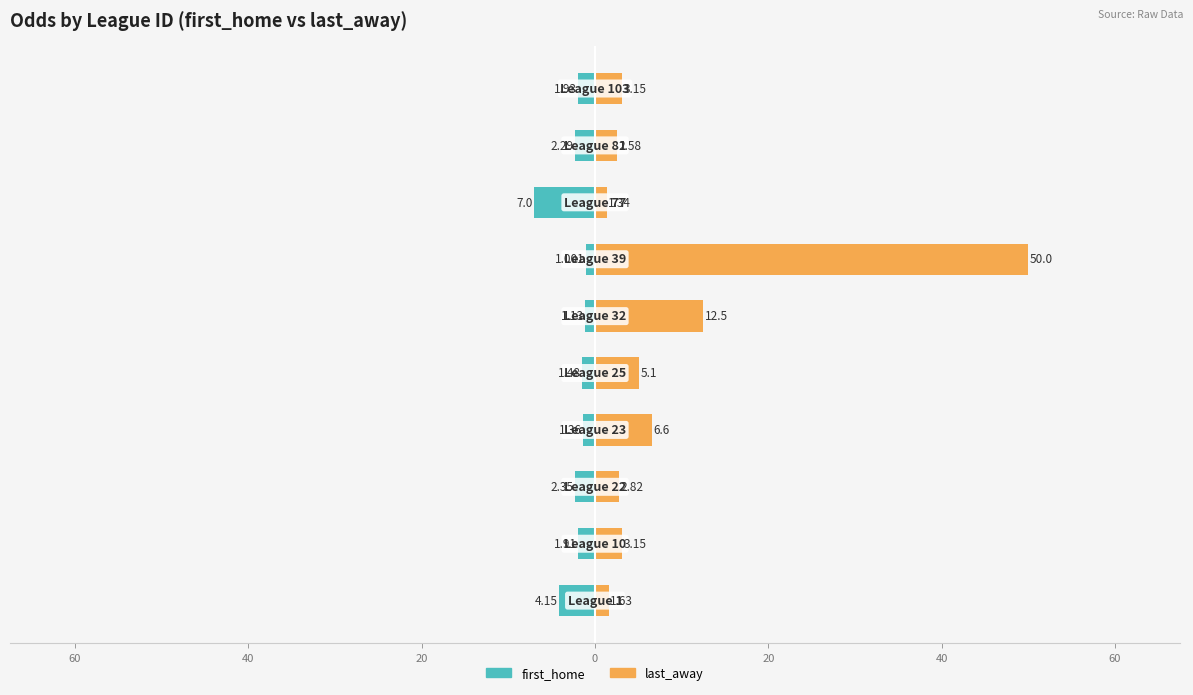

List the series in order of their peak value, highest first.

last_away, first_home